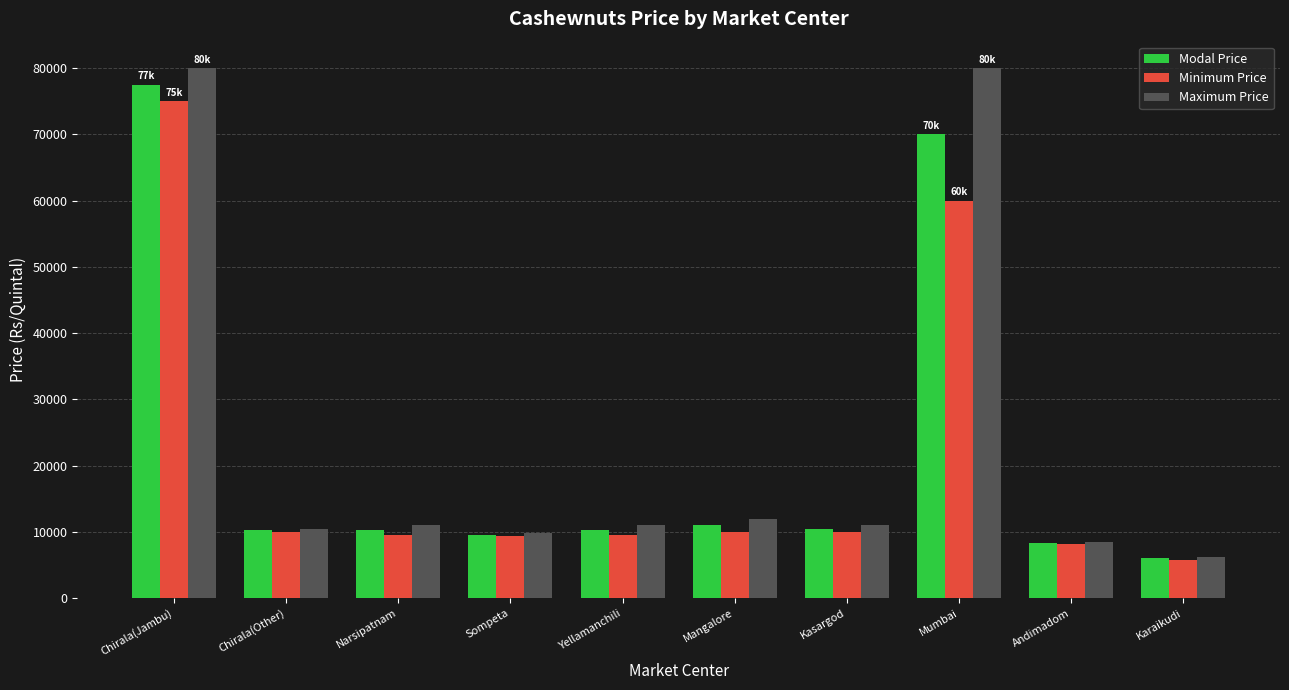

What is the label of the 4th bar from the right?

Kasargod